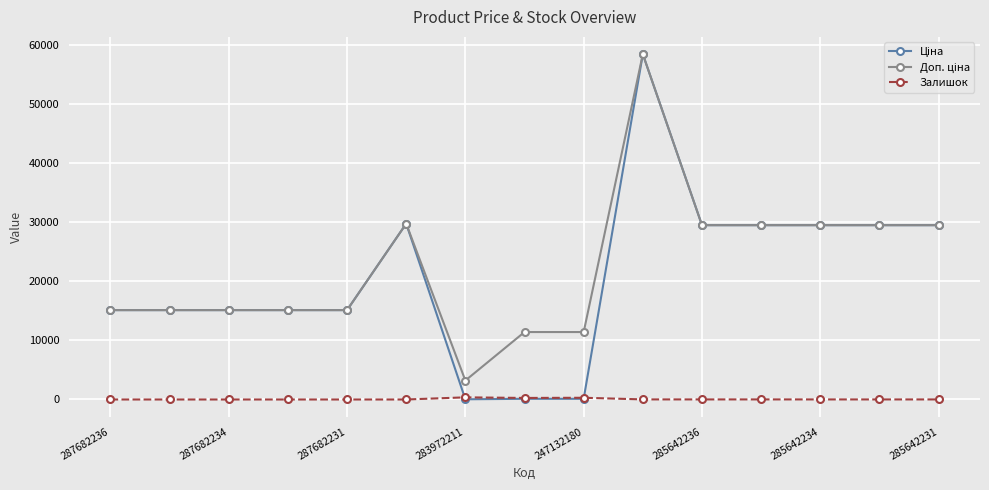

How many data points does each series have?

15